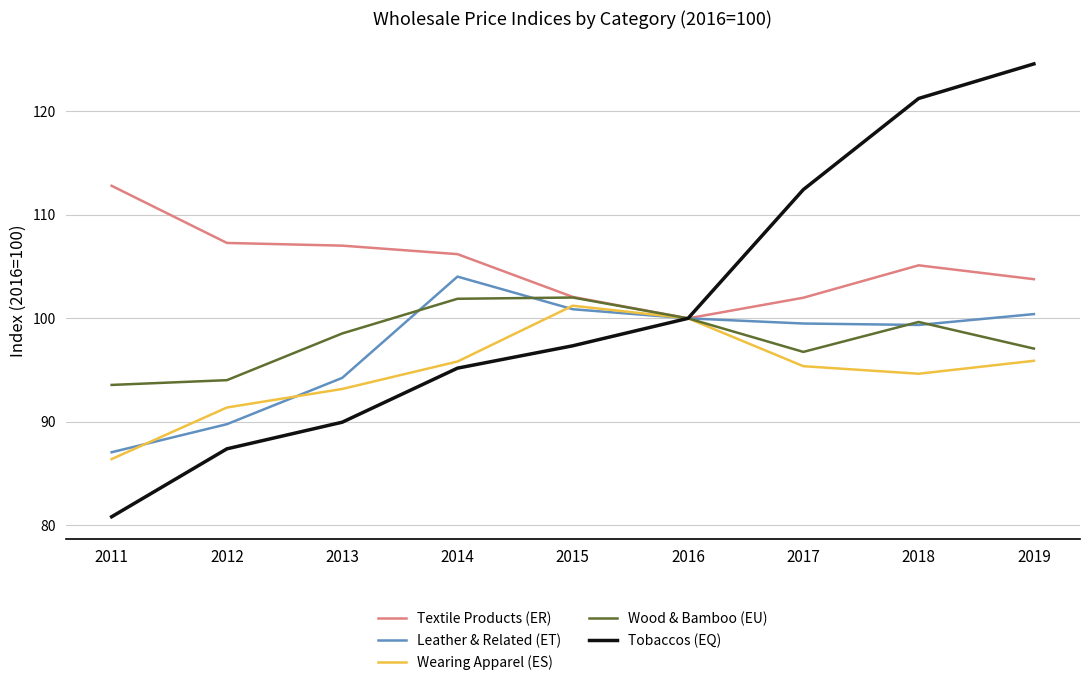

What is the highest value of the Leather & Related (ET) series?

104.0